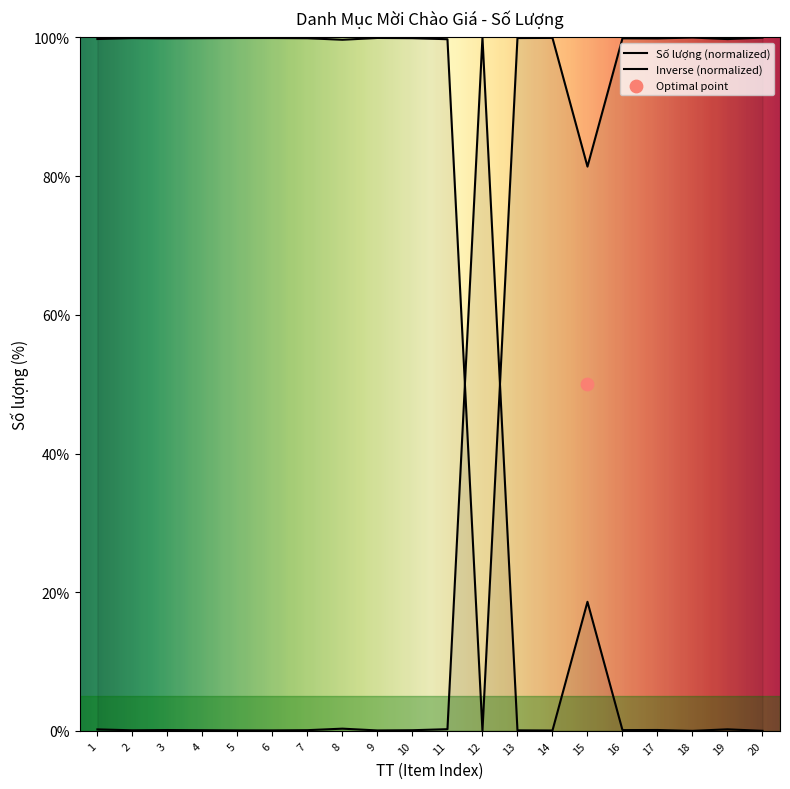

What is the change in value from 9 to 18?

-0.1